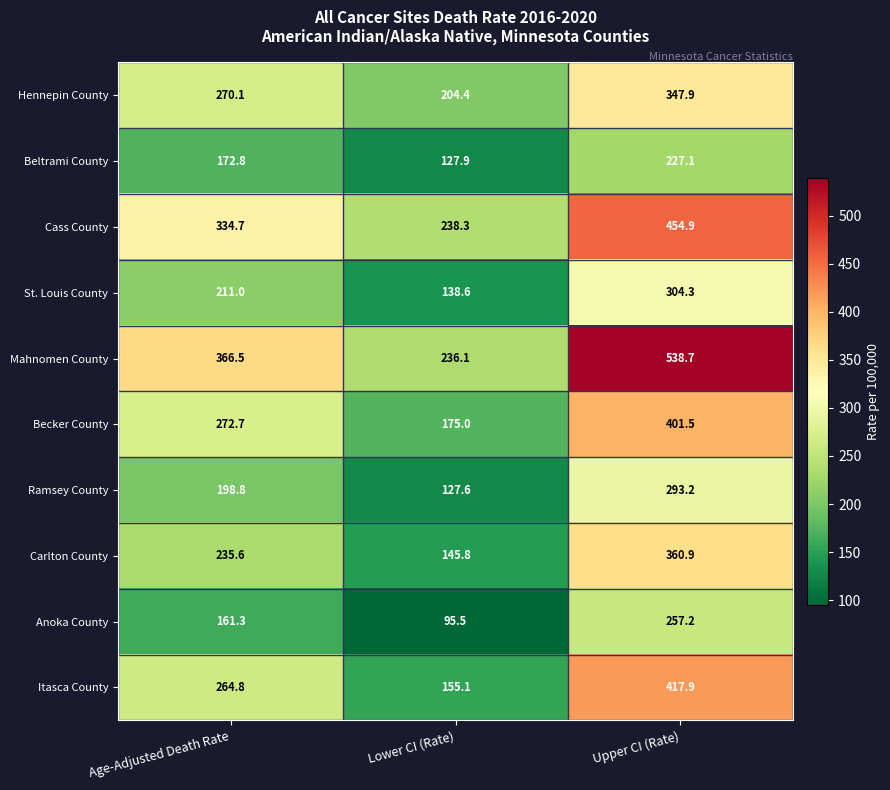

Reading right to left, transcribe all the data shown in this chart.

Hennepin County: Upper CI (Rate)=347.9	Lower CI (Rate)=204.4	Age-Adjusted Death Rate=270.1
Beltrami County: Upper CI (Rate)=227.1	Lower CI (Rate)=127.9	Age-Adjusted Death Rate=172.8
Cass County: Upper CI (Rate)=454.9	Lower CI (Rate)=238.3	Age-Adjusted Death Rate=334.7
St. Louis County: Upper CI (Rate)=304.3	Lower CI (Rate)=138.6	Age-Adjusted Death Rate=211.0
Mahnomen County: Upper CI (Rate)=538.7	Lower CI (Rate)=236.1	Age-Adjusted Death Rate=366.5
Becker County: Upper CI (Rate)=401.5	Lower CI (Rate)=175.0	Age-Adjusted Death Rate=272.7
Ramsey County: Upper CI (Rate)=293.2	Lower CI (Rate)=127.6	Age-Adjusted Death Rate=198.8
Carlton County: Upper CI (Rate)=360.9	Lower CI (Rate)=145.8	Age-Adjusted Death Rate=235.6
Anoka County: Upper CI (Rate)=257.2	Lower CI (Rate)=95.5	Age-Adjusted Death Rate=161.3
Itasca County: Upper CI (Rate)=417.9	Lower CI (Rate)=155.1	Age-Adjusted Death Rate=264.8